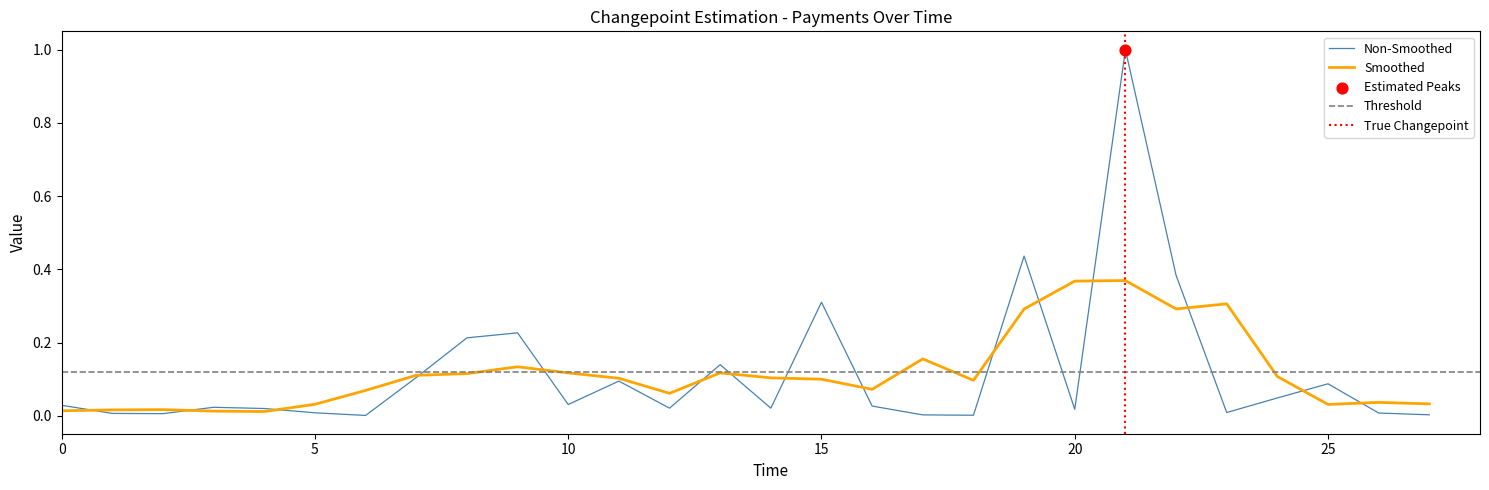

Is it true that Smoothed equals 0.1 at 15?

True